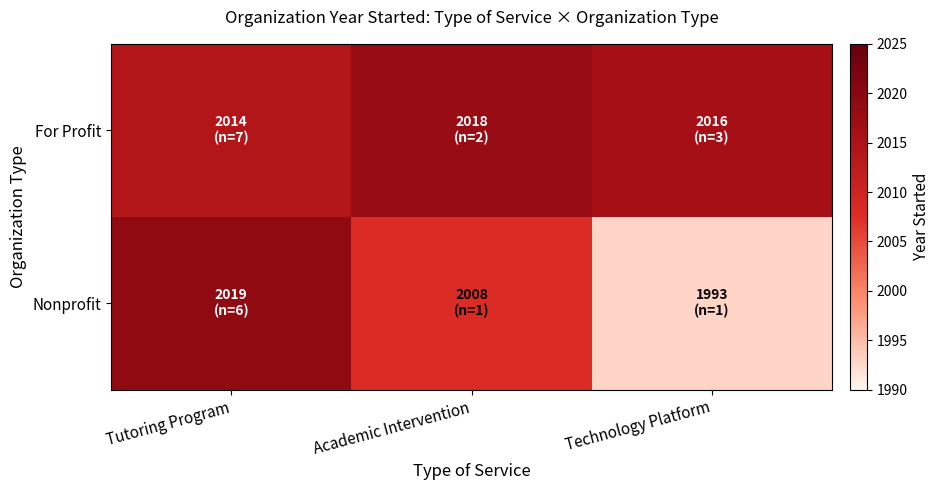

At which category is the sum across all series the highest?

Tutoring Program